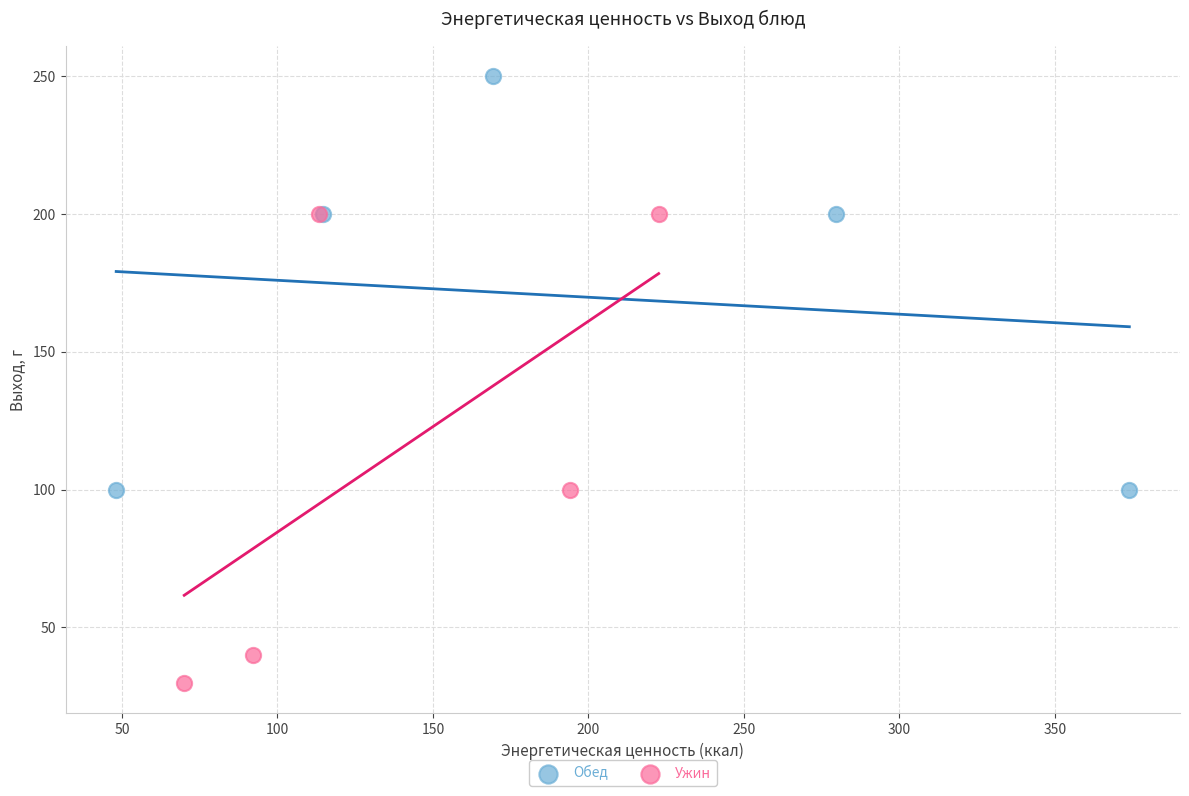

Which series has the largest Y range (max minus min)?

Ужин